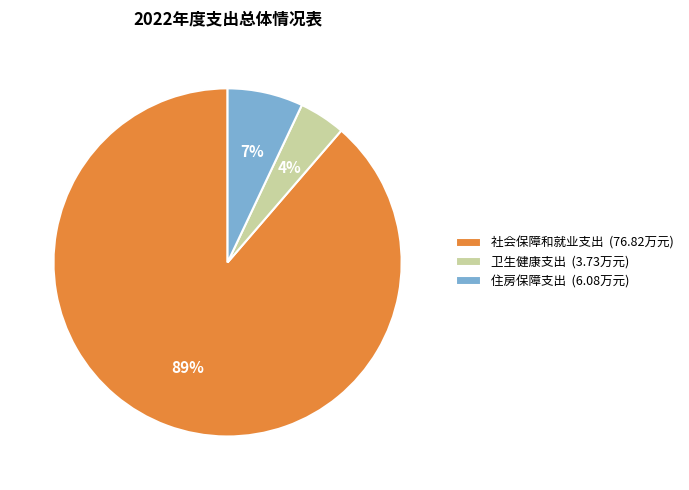

Do 卫生健康支出 (3.73万元) and 住房保障支出 (6.08万元) together represent more than half of the pie?

No